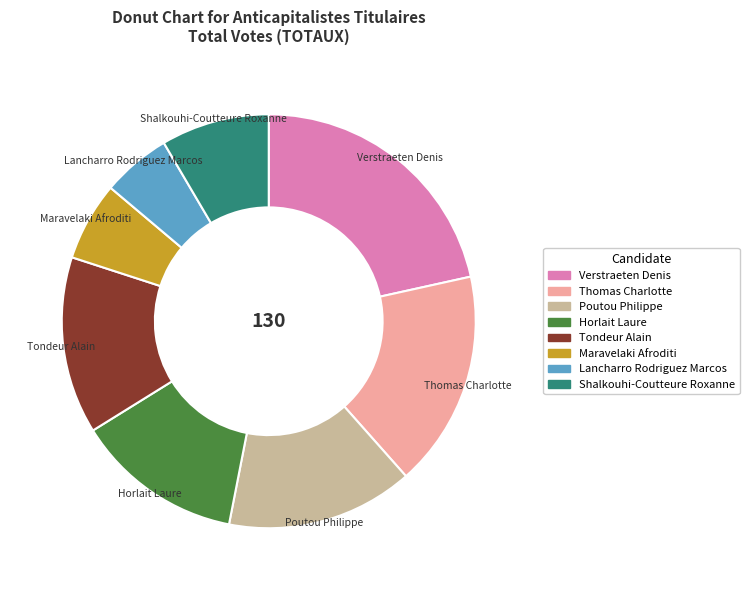

Is the sum of Tondeur Alain and Thomas Charlotte greater than half?

No